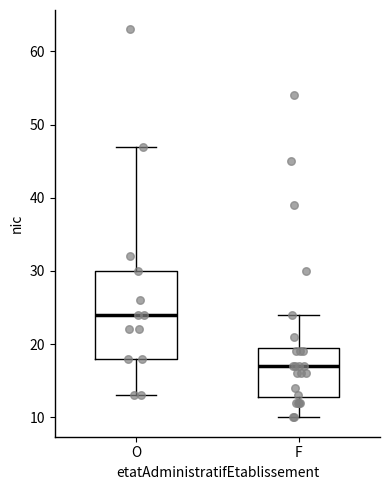

Which box's median line is the lowest?

F